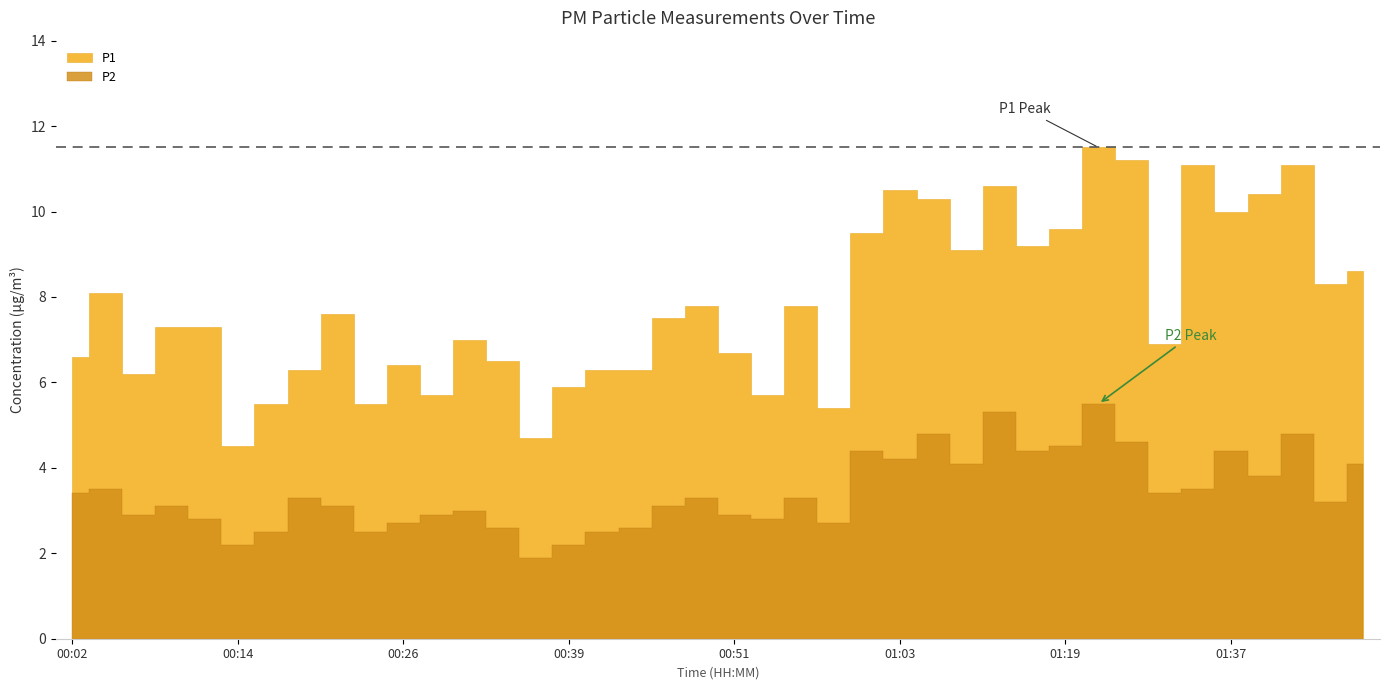

How many values in the P1 series exceed 7?

22